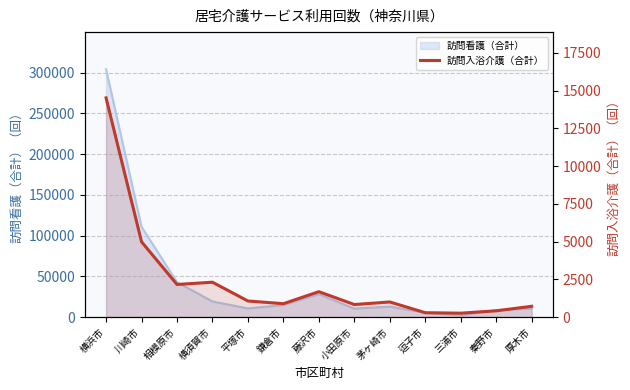

Does the chart display data point markers on the line(s)?

No